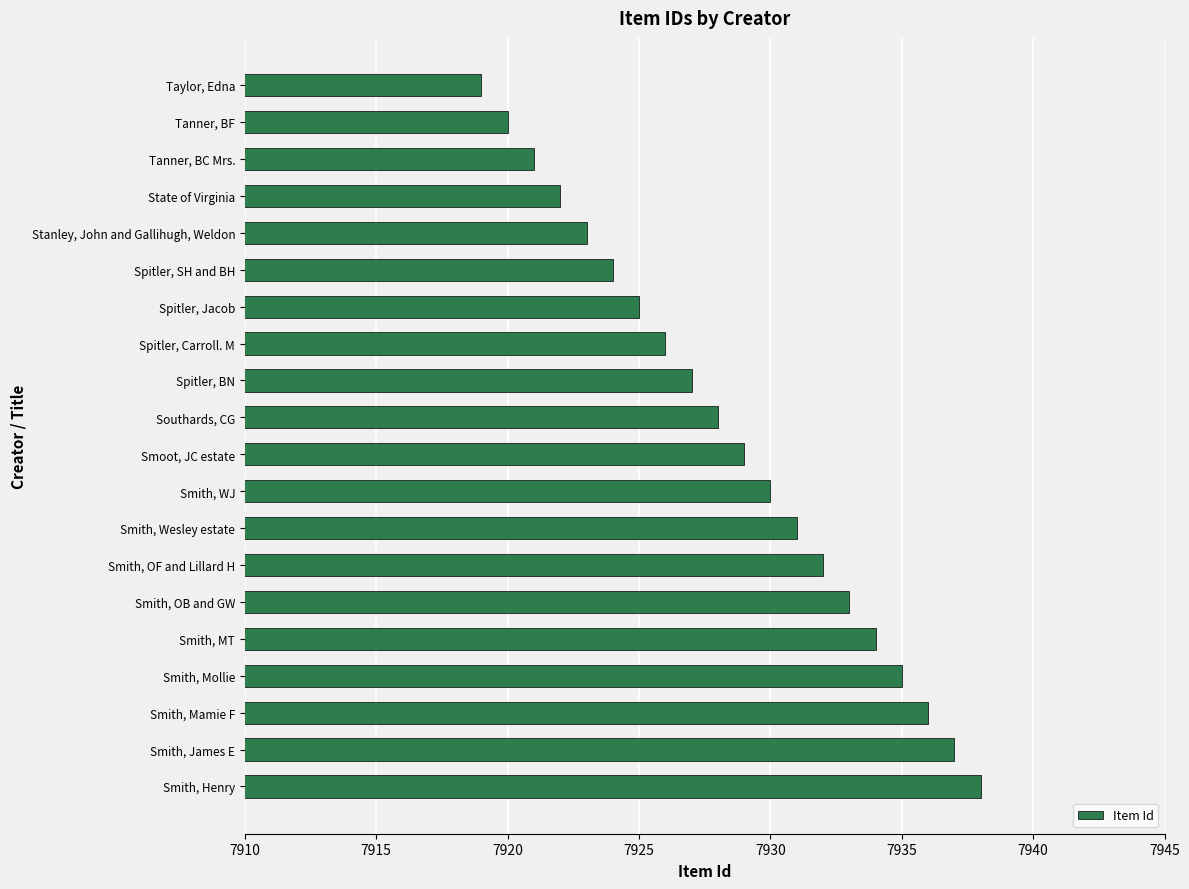

Approximately how many times larger is the value at Spitler, Jacob compared to Spitler, Carroll. M?

1.0